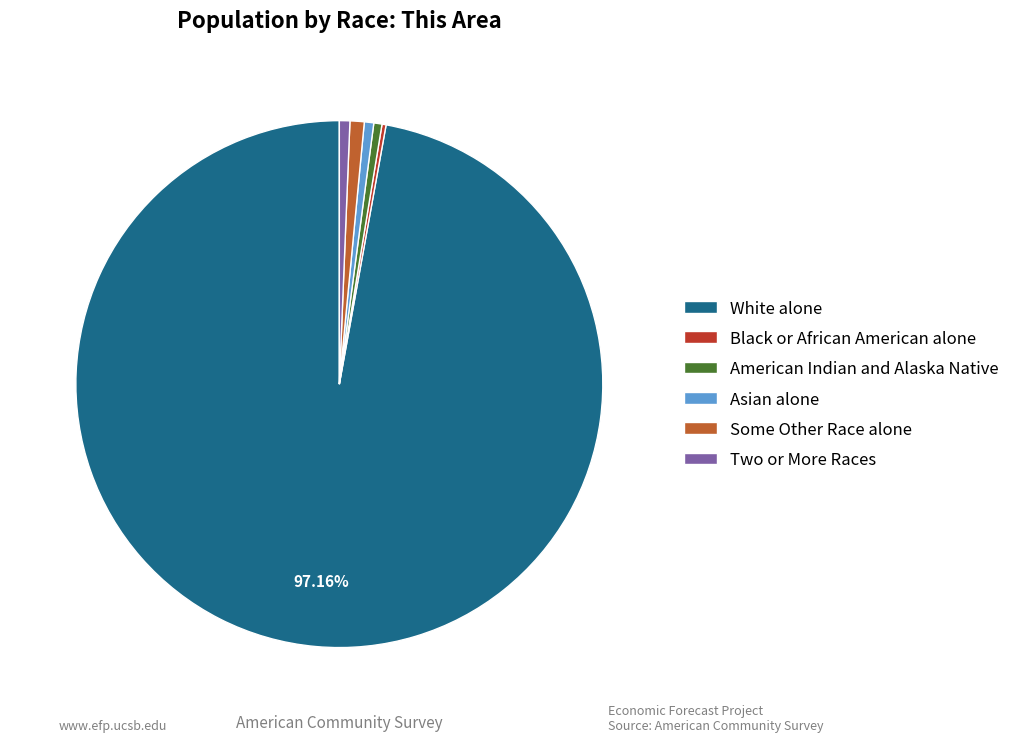

Which slice is the largest?

White alone